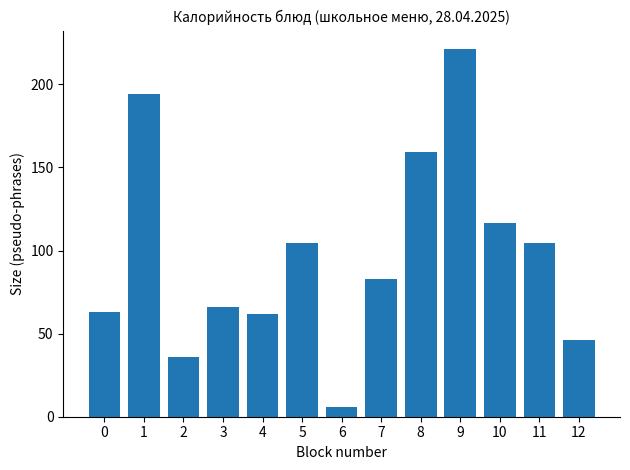

How many series are shown in this chart?

1